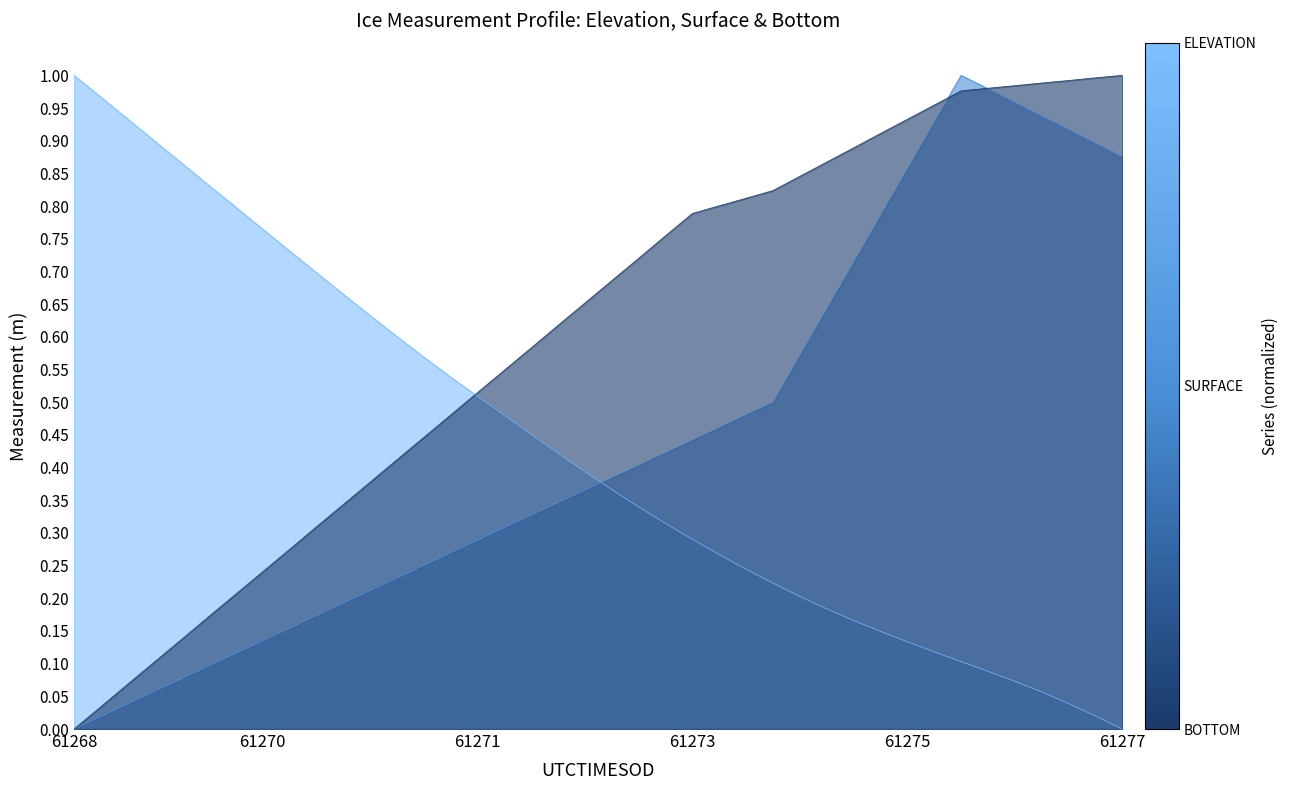

What is the difference between the maximum and minimum values in the BOTTOM series?

1.0